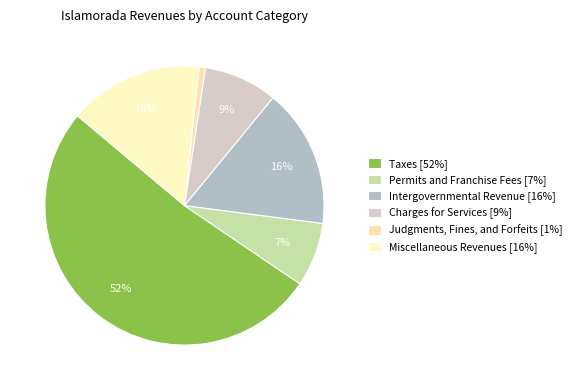

What percentage is the Taxes slice, to the nearest percent?

52%